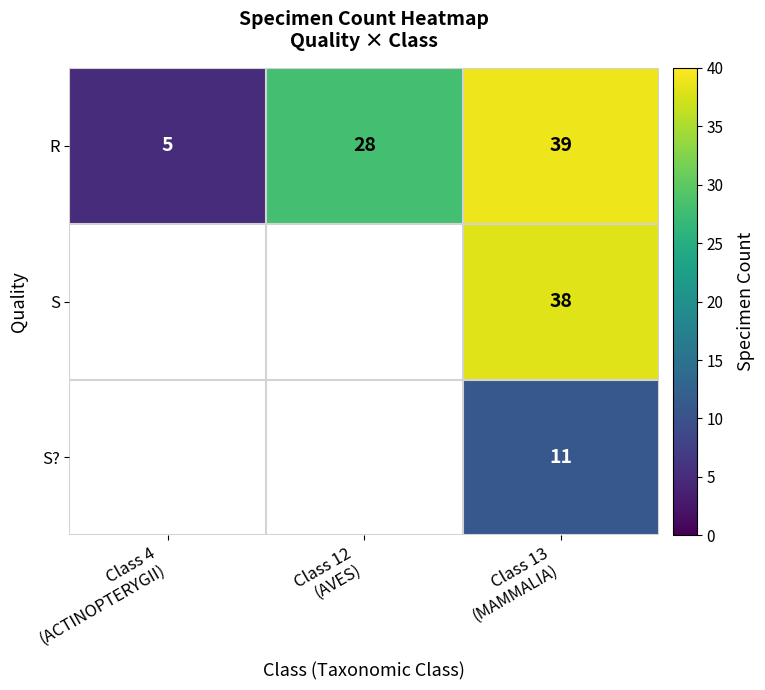

At which category does the chart reach its peak across all series?

Class 13
(MAMMALIA)